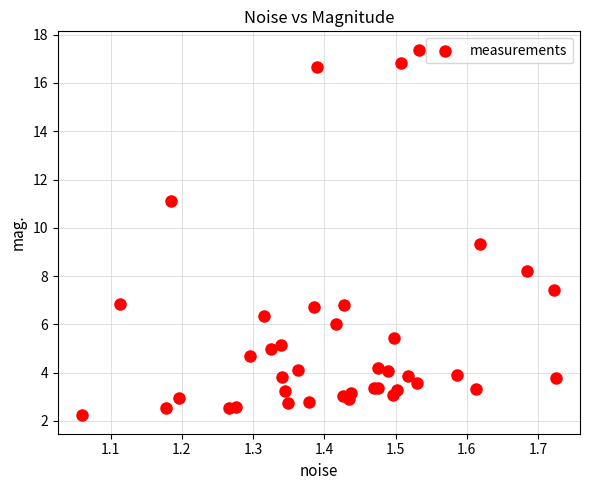

What Y value in the scatter plot is closest to 9?

9.3